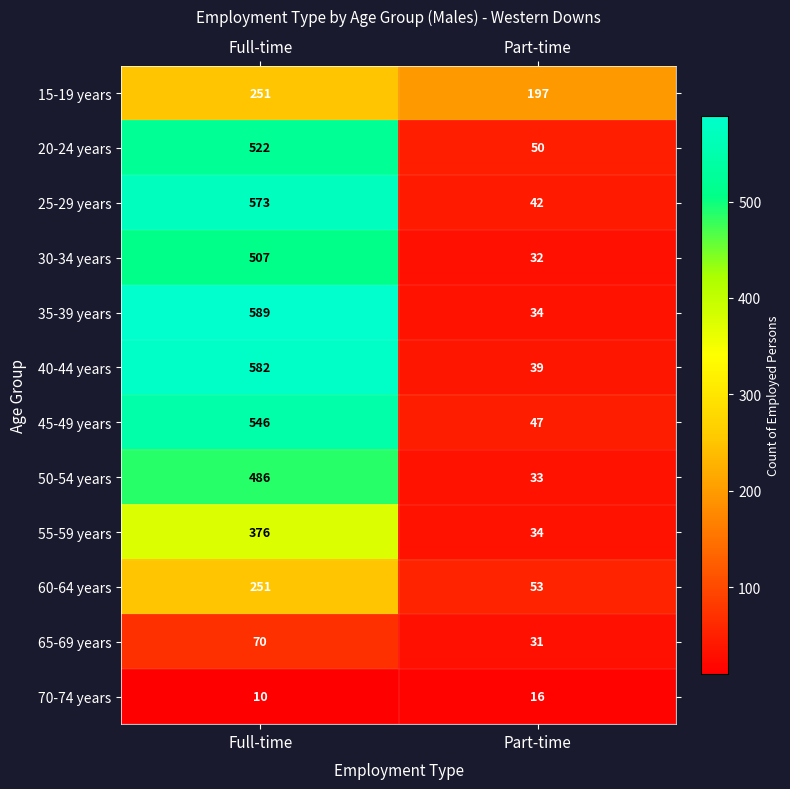

The value of 45-49 years at Part-time is 78. True or false?

False